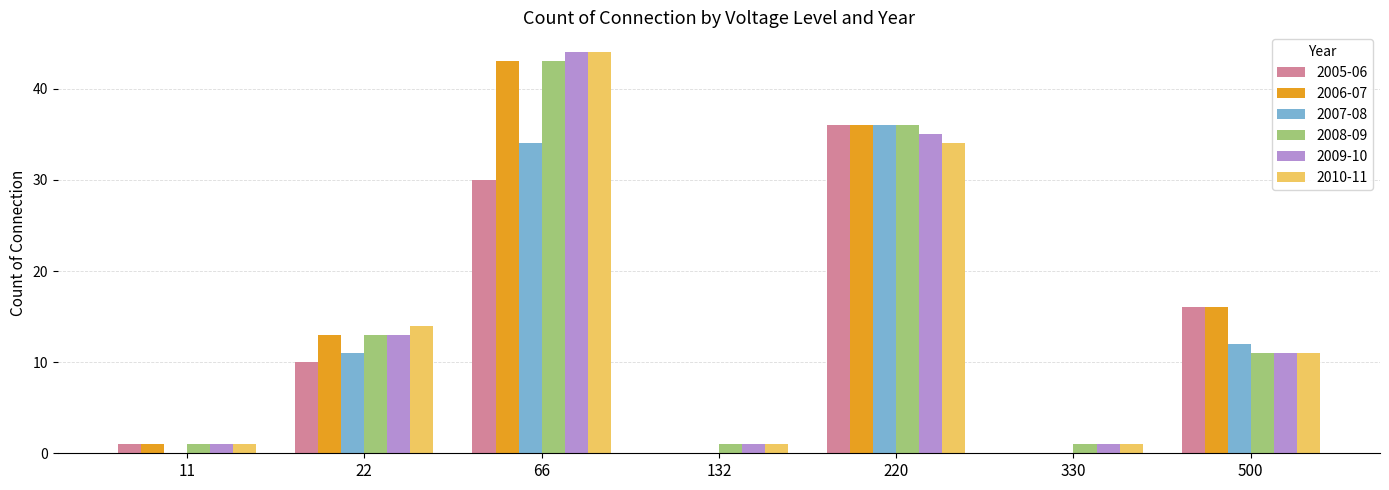

Is the value of 2006-07 at 11 greater than the value of 2010-11 at 66?

No